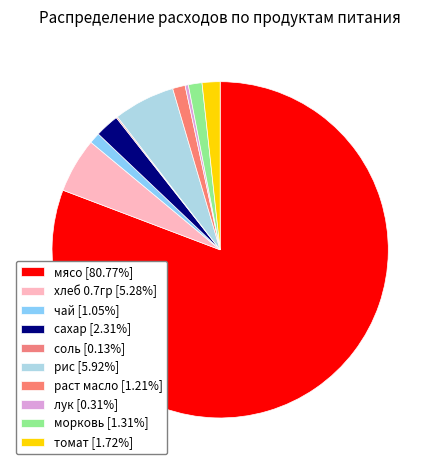

Rank the categories by value from lowest to highest.

соль, лук, чай, раст масло, морковь, томат, сахар, хлеб 0.7гр, рис, мясо